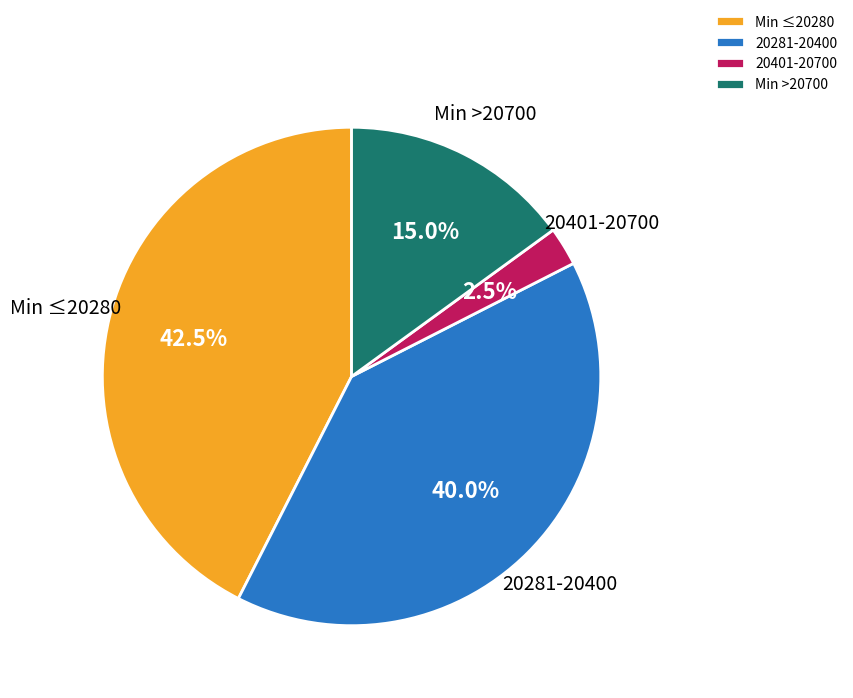

Approximately how many times larger is the value at Min >20700 compared to 20401-20700?

6.0